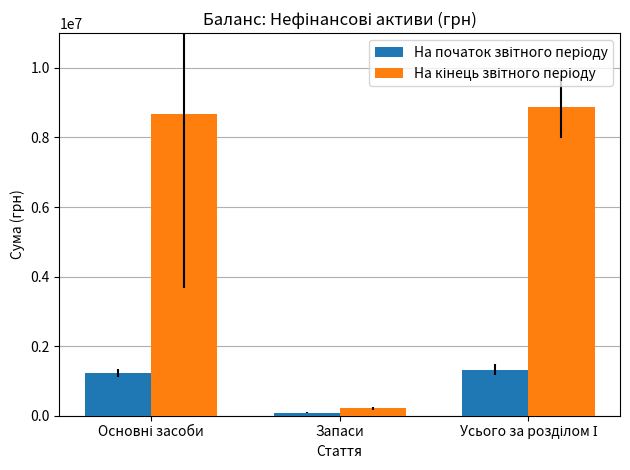

How many categories are shown in the chart?

3